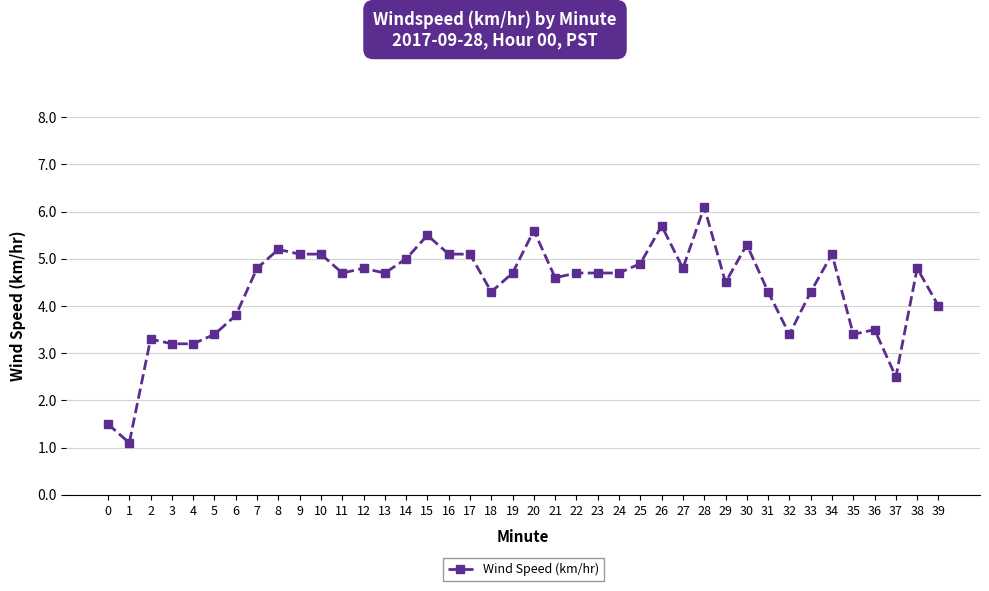

Where is the first local minimum?

1